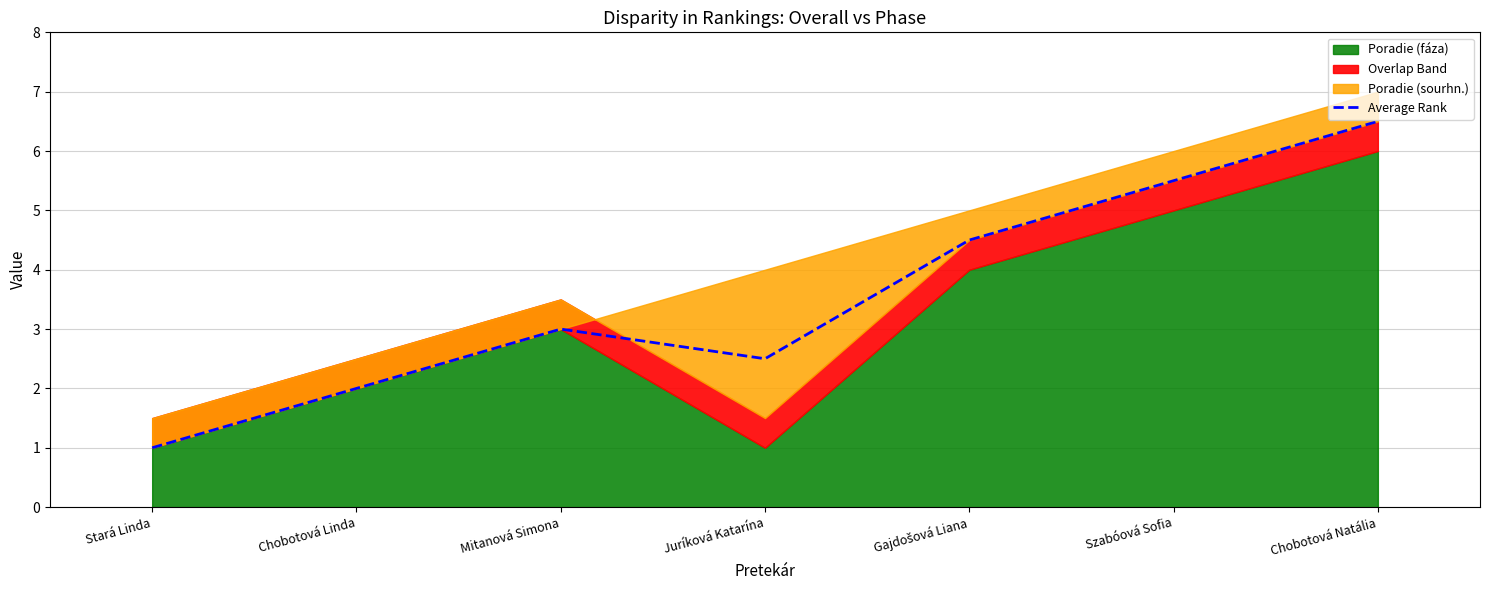

What is the label of the 7th point from the right?

Stará Linda